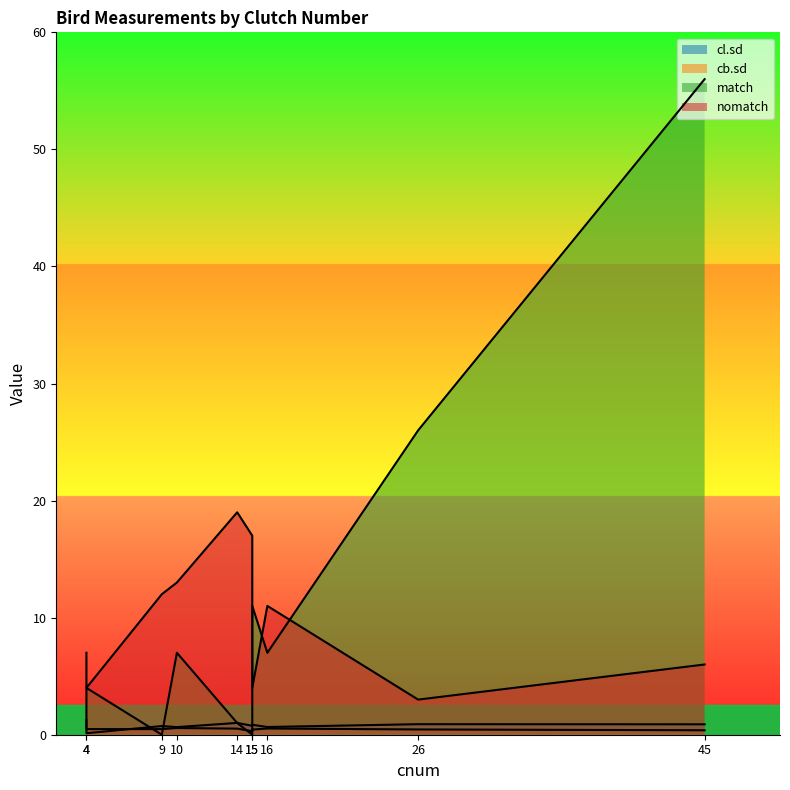

Is it true that nomatch equals 12.0 at 9?

True